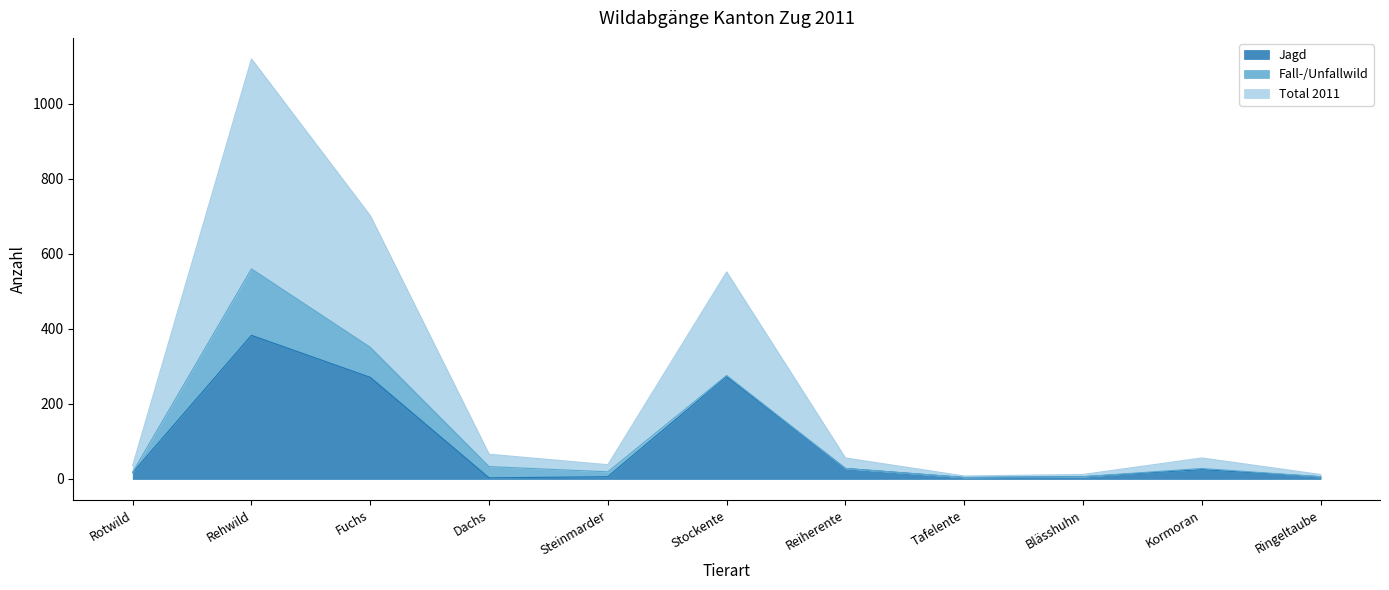

True or false: Jagd has a value of 9 at Steinmarder.

False